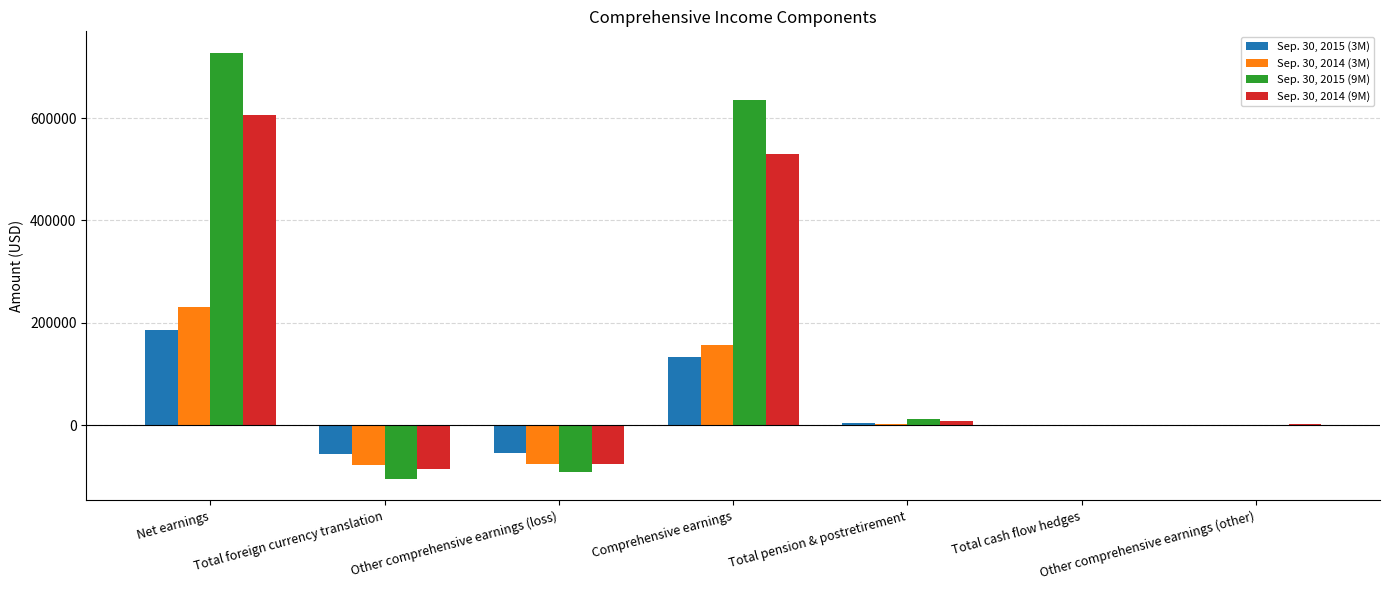

Which series has the largest range (max minus min)?

Sep. 30, 2015 (9M)